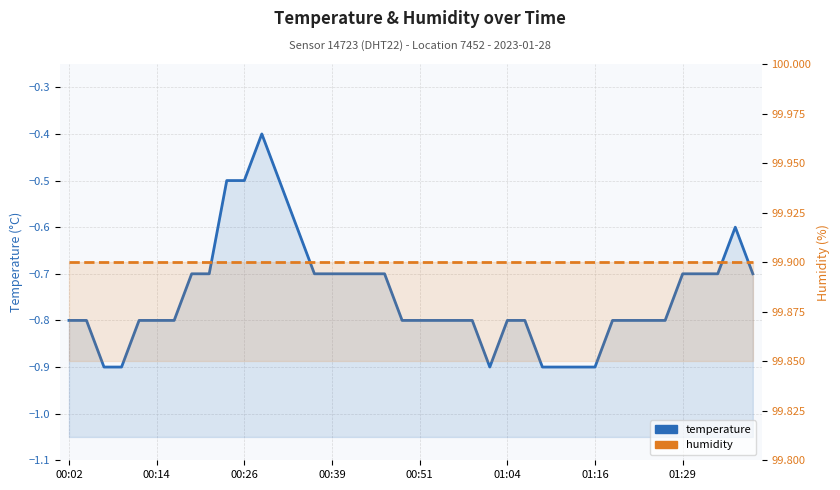

Does the chart display data point markers on the line(s)?

No